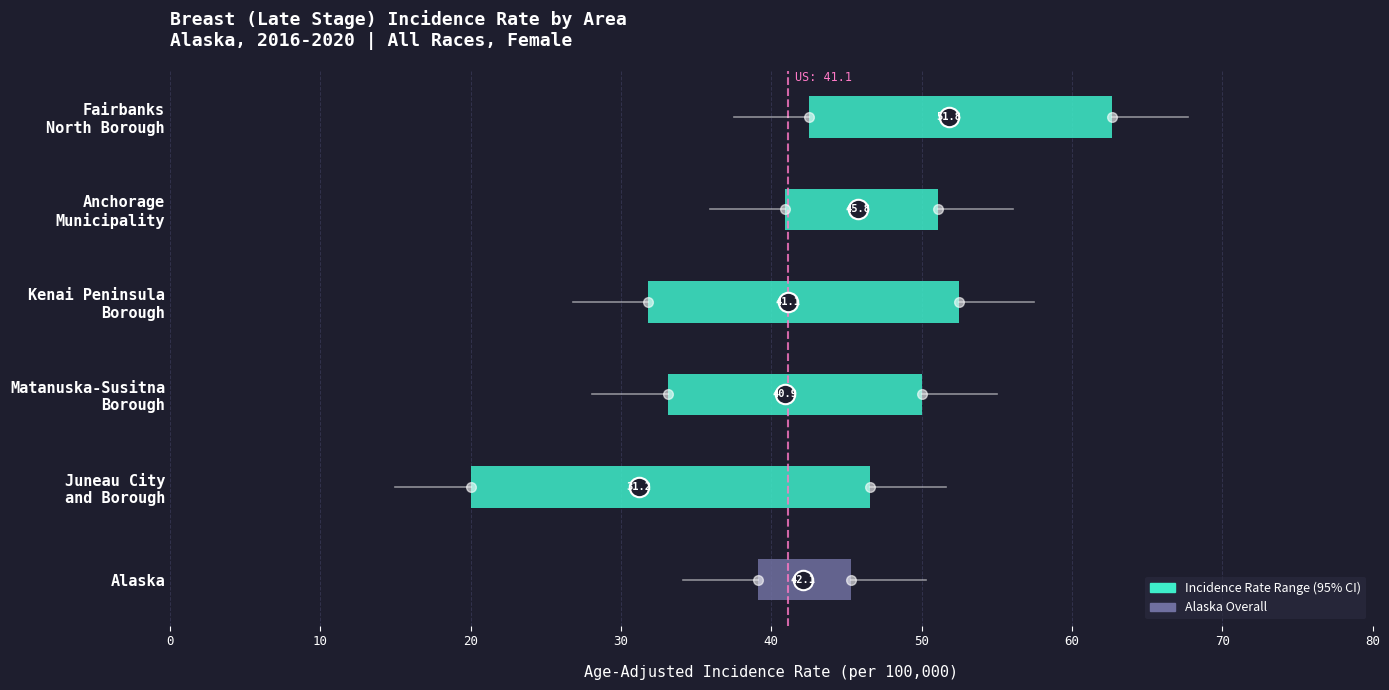

Which has a higher value, 10 or 0?

10